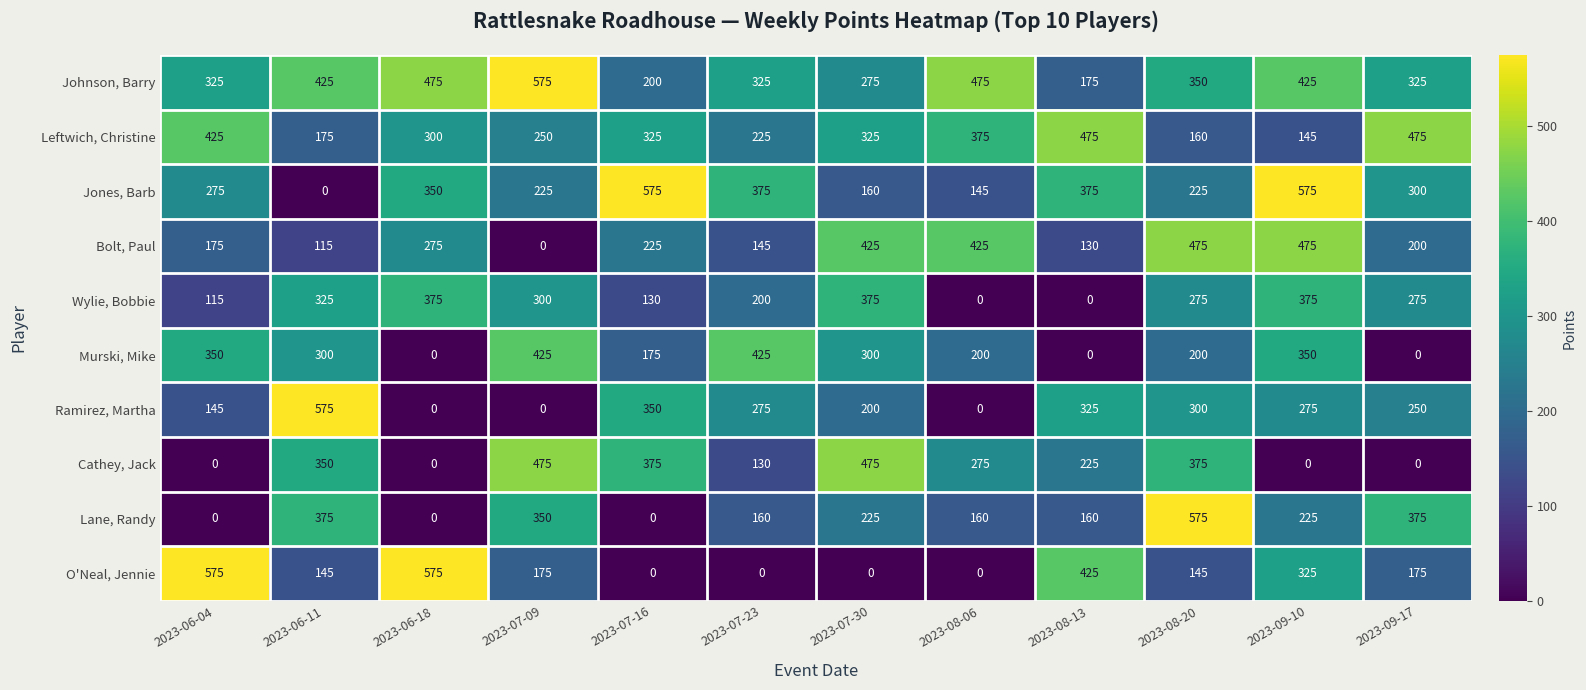

What is the difference between the second highest and minimum values in the Ramirez, Martha series?

350